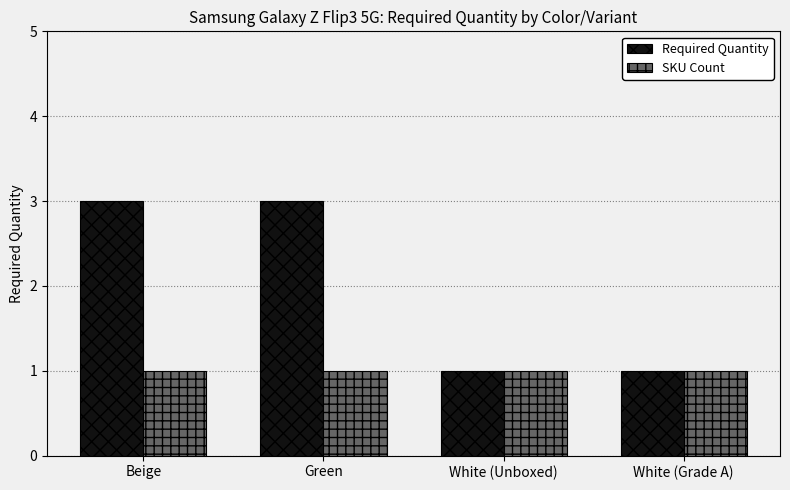

How many Required Quantity values are between 1 and 3?

4